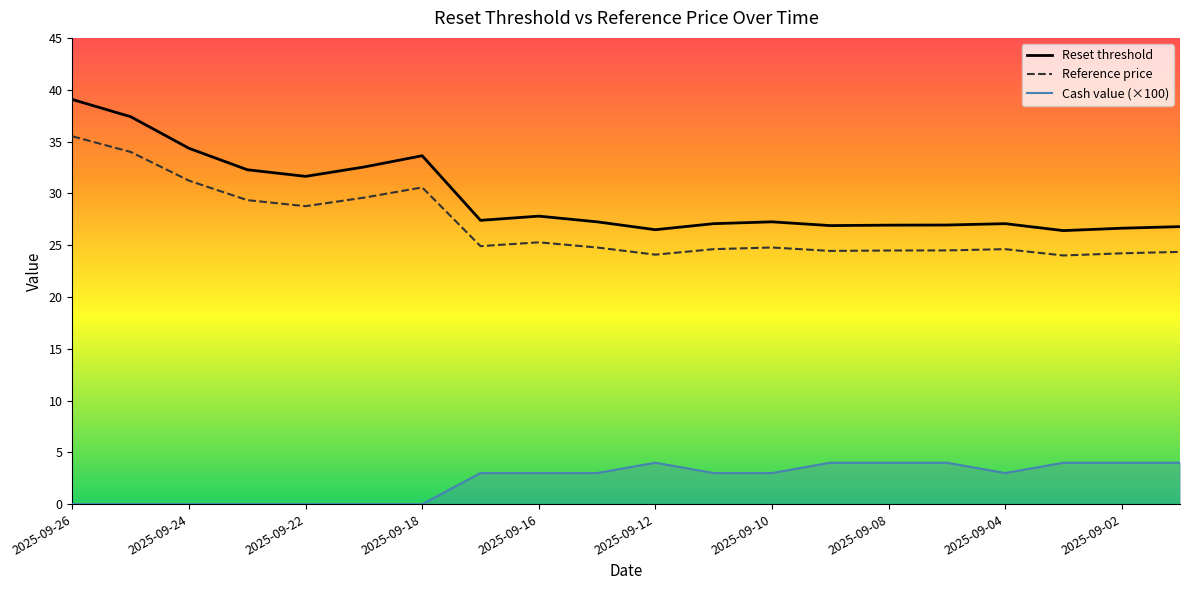

Reading left to right, extract all data points from this chart.

Reset threshold: 35.5	34.0	31.2	29.3	28.8	29.6	30.6	24.9	25.3	24.8	24.1	24.6	24.8	24.4	24.5	24.5	24.6	24.0	24.2	24.4
Reference price: 39.0	37.4	34.3	32.3	31.6	32.5	33.6	27.4	27.8	27.2	26.5	27.1	27.2	26.9	26.9	26.9	27.1	26.4	26.6	26.8
Cash value: 0.0	0.0	0.0	0.0	0.0	0.0	0.0	3.0	3.0	3.0	4.0	3.0	3.0	4.0	4.0	4.0	3.0	4.0	4.0	4.0